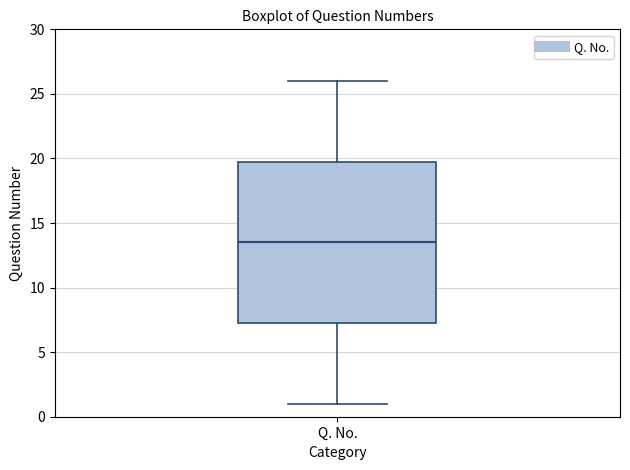

Where is the upper edge of the box for Q. No. on the y-axis? The values are not printed on the chart, so give them approximately, as read against the axis.

20.0